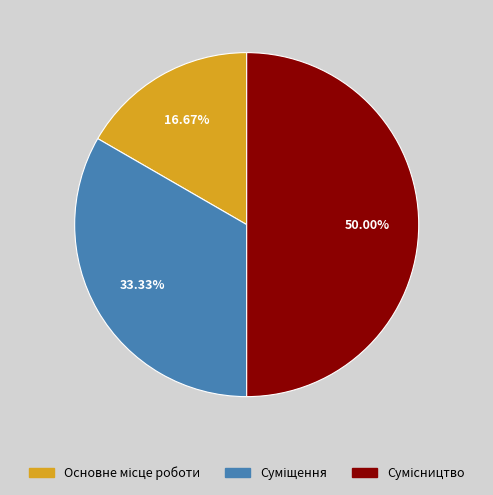

Which slice is the smallest?

Основне місце роботи